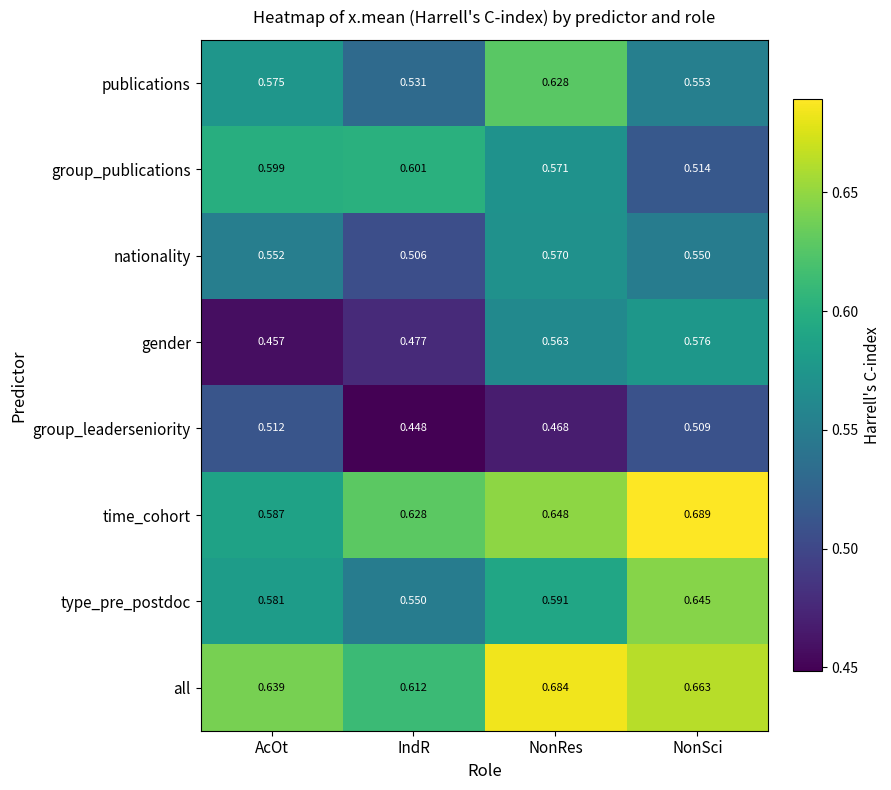

At which label is group_publications closest to 0?

NonSci